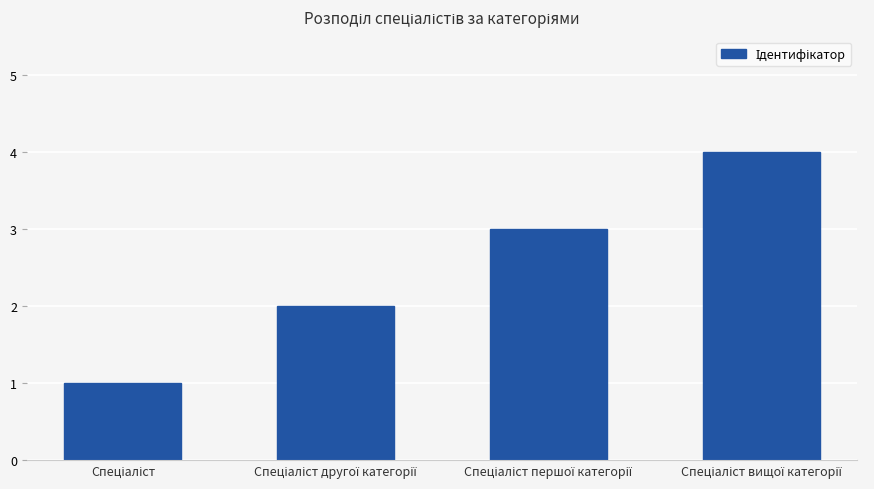

What is the value of the 1st bar from the left?

1